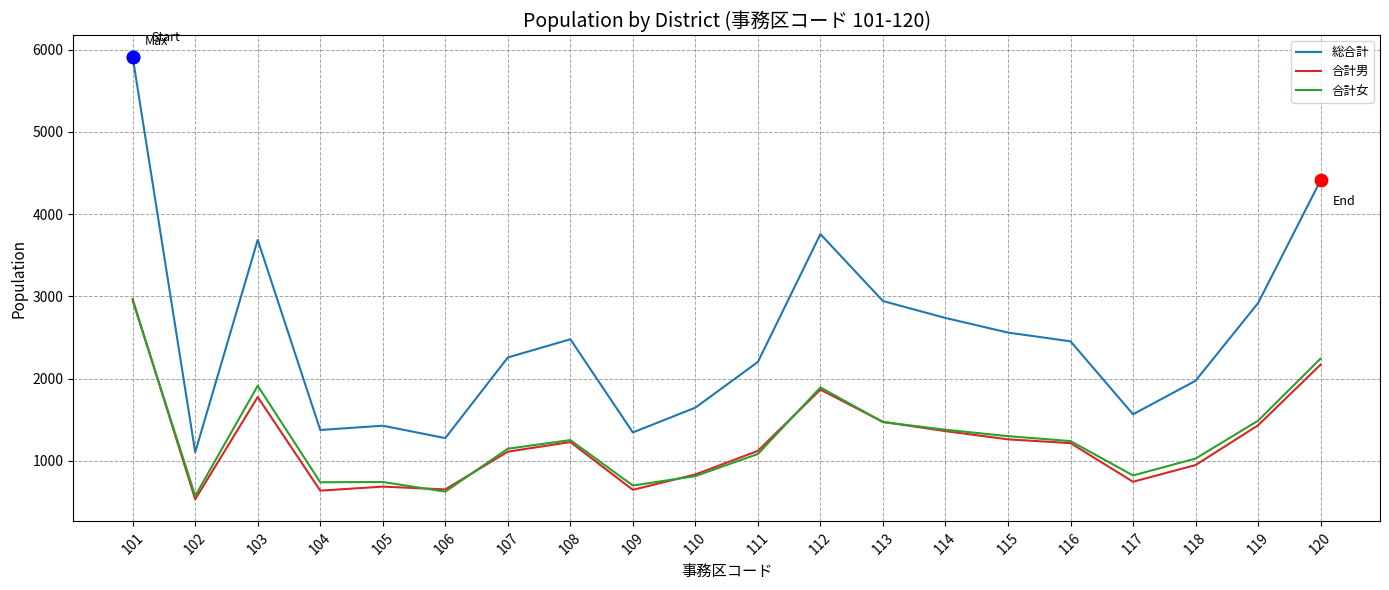

At which category is the sum across all series the highest?

101